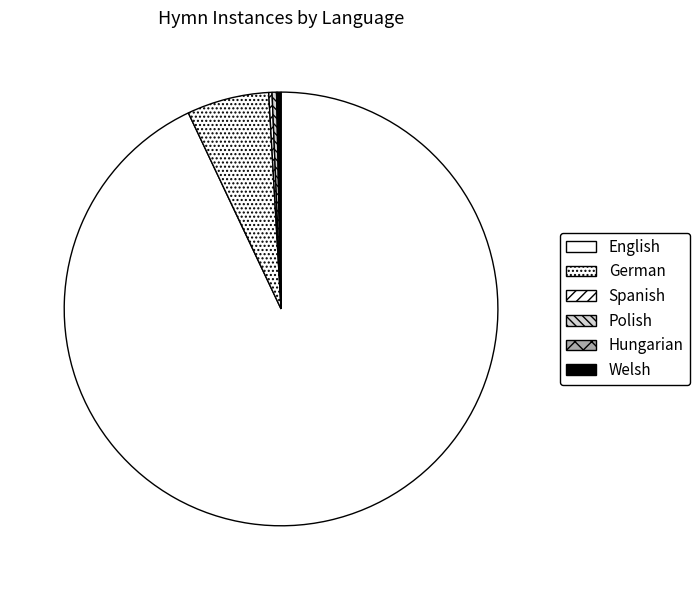

What percentage is the German slice, to the nearest percent?

6%